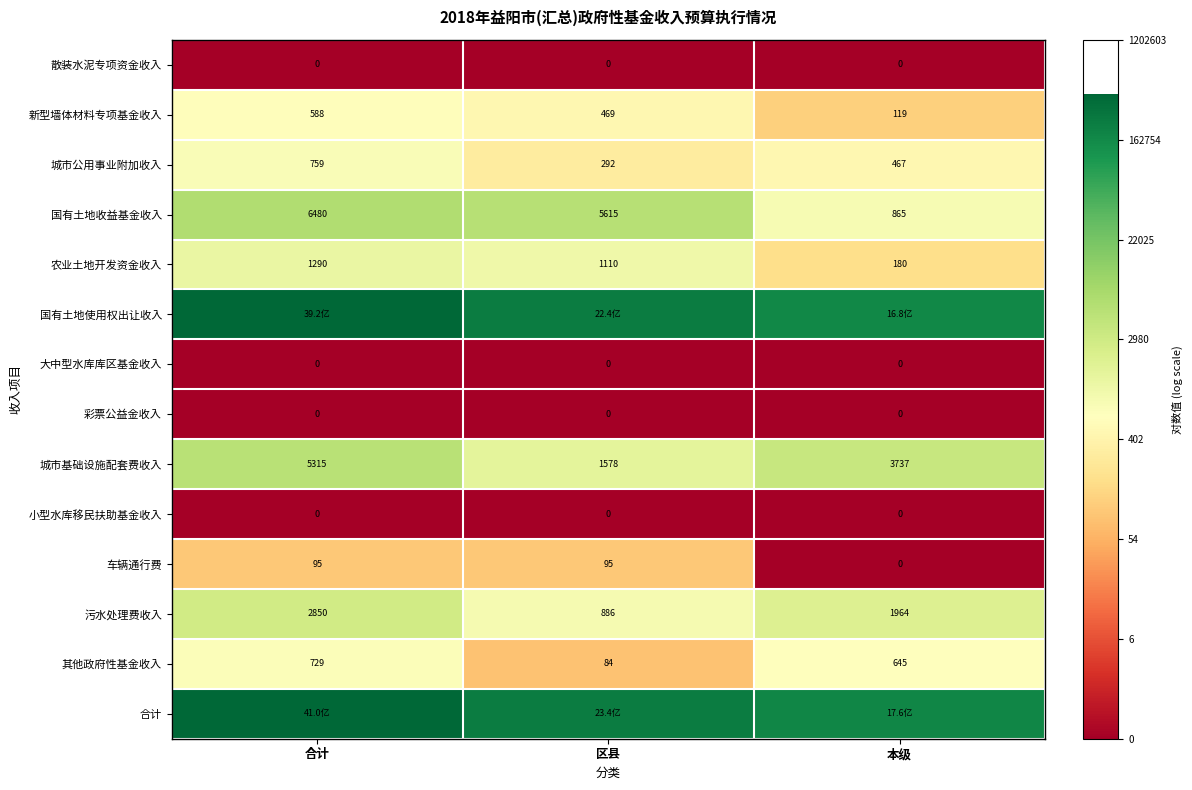

Is the value of 其他政府性基金收入 at 本级 greater than the value of 农业土地开发资金收入 at 本级?

Yes